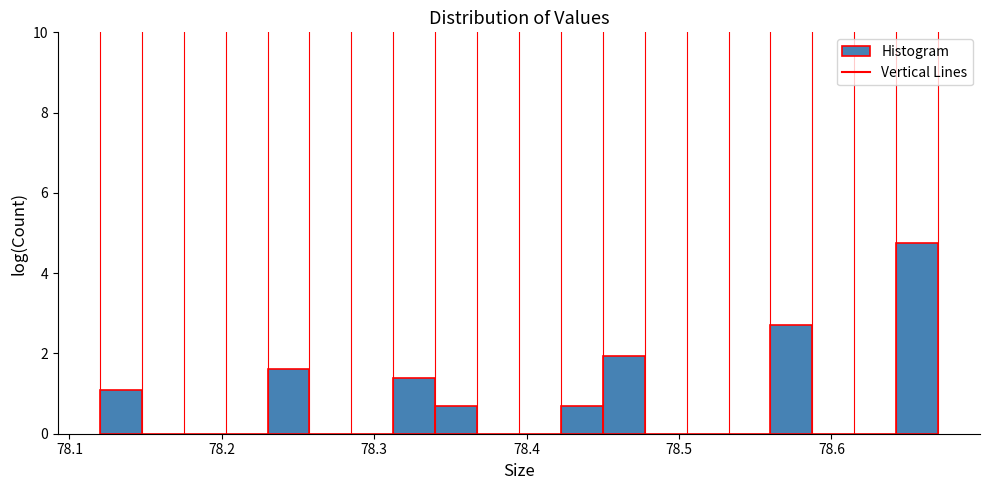

Around what value on the x-axis is the tallest bar? Give the approximate position of its centre, as read against the axis.

78.66